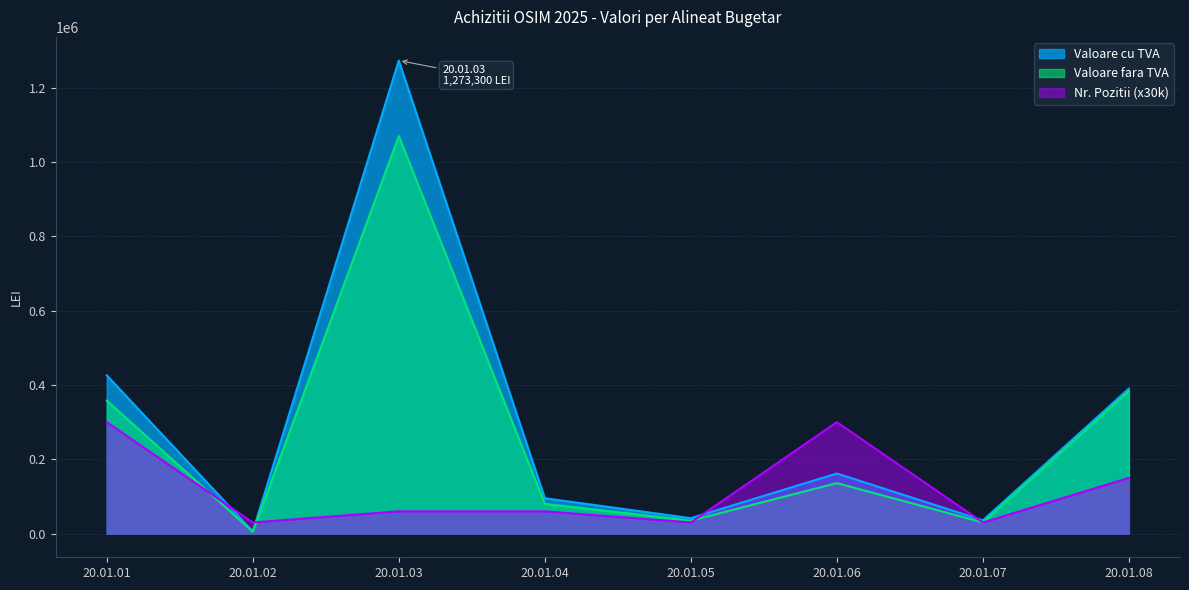

What is the value of the Valoare fara TVA point at the 4th from the left?

80000